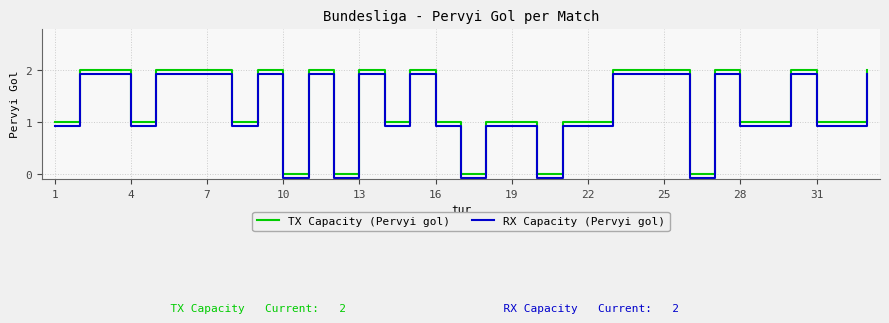

What is the maximum value shown in the chart?

2.0